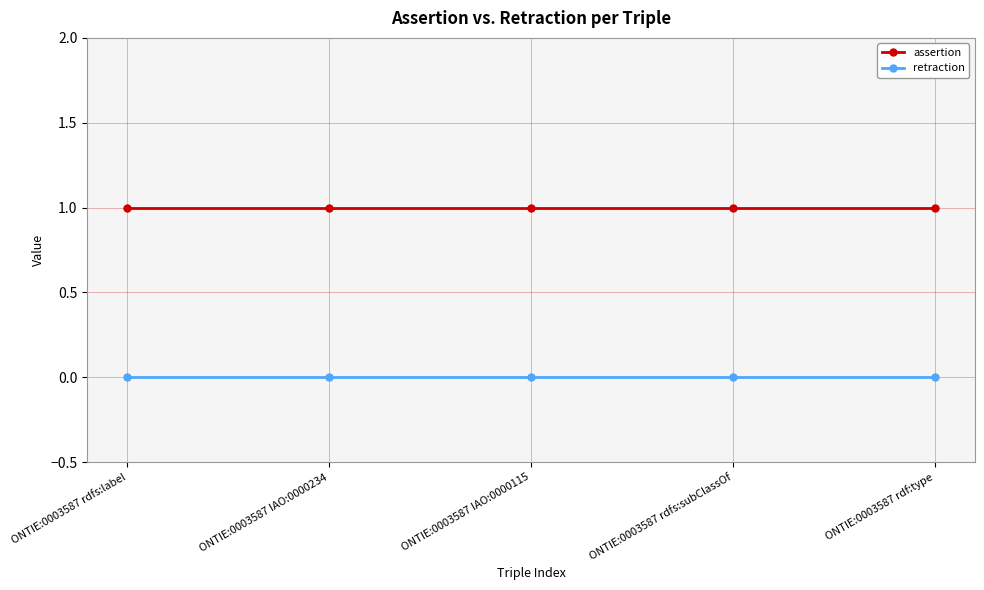

True or false: assertion has a value of 2 at ONTIE:0003587 IAO:0000234.

False